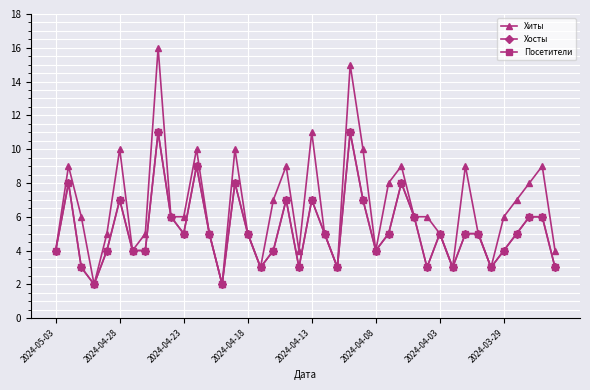

Does the chart have visible grid lines?

Yes